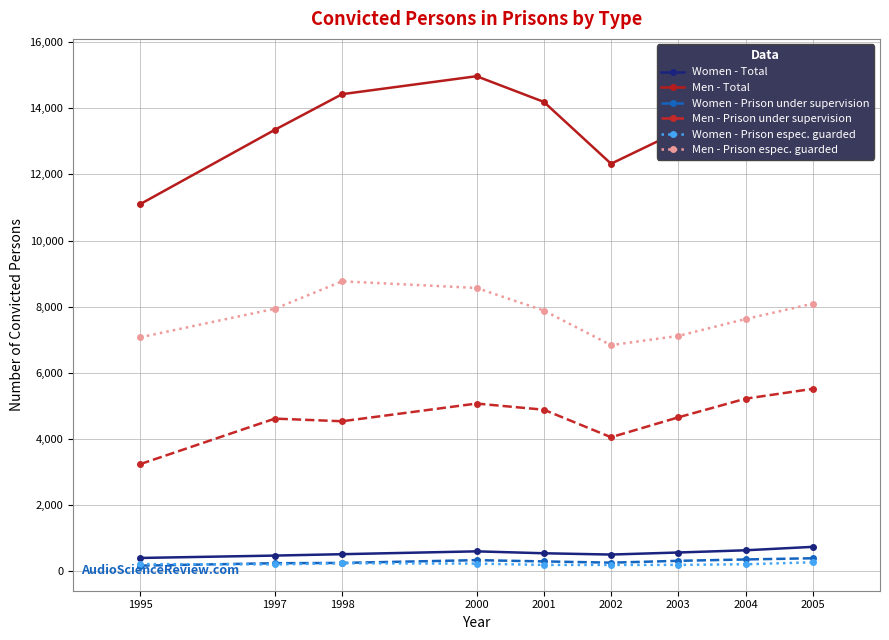

Is this an area chart (filled region under the line)?

No